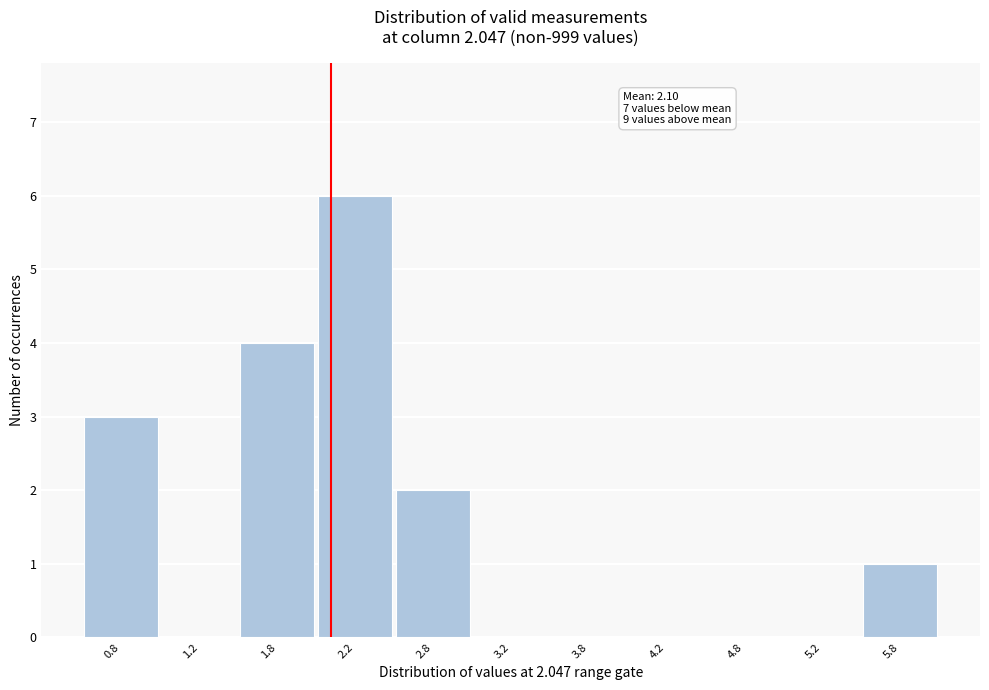

Which range on the x-axis has the tallest bar?

2.0 to 2.5